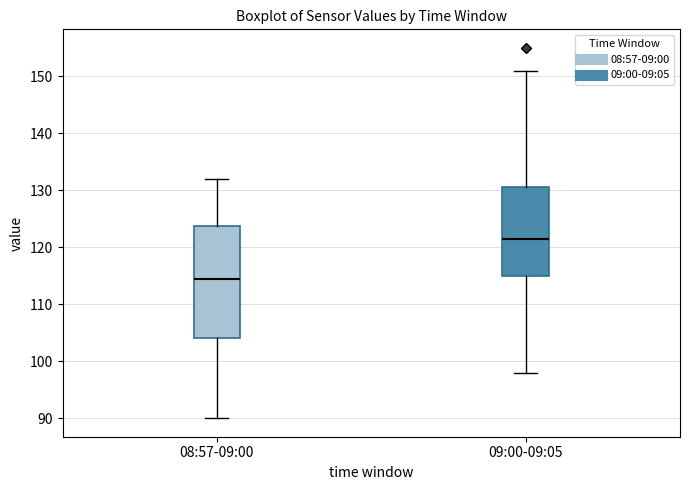

Which box's median line is the highest?

09:00-09:05